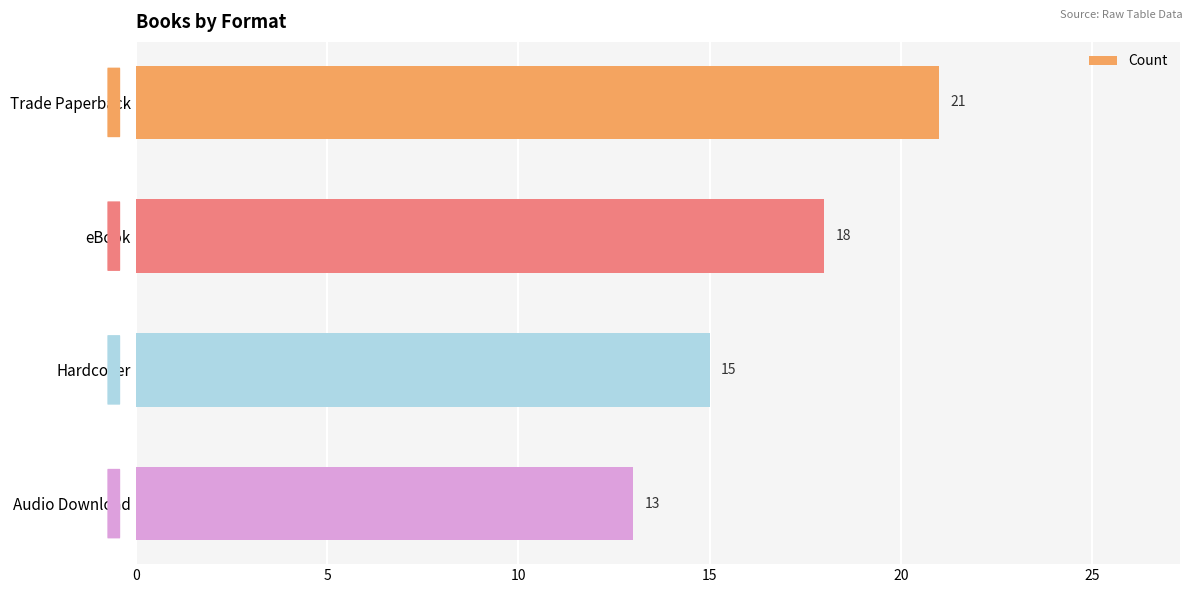

What is the greatest value displayed?

21